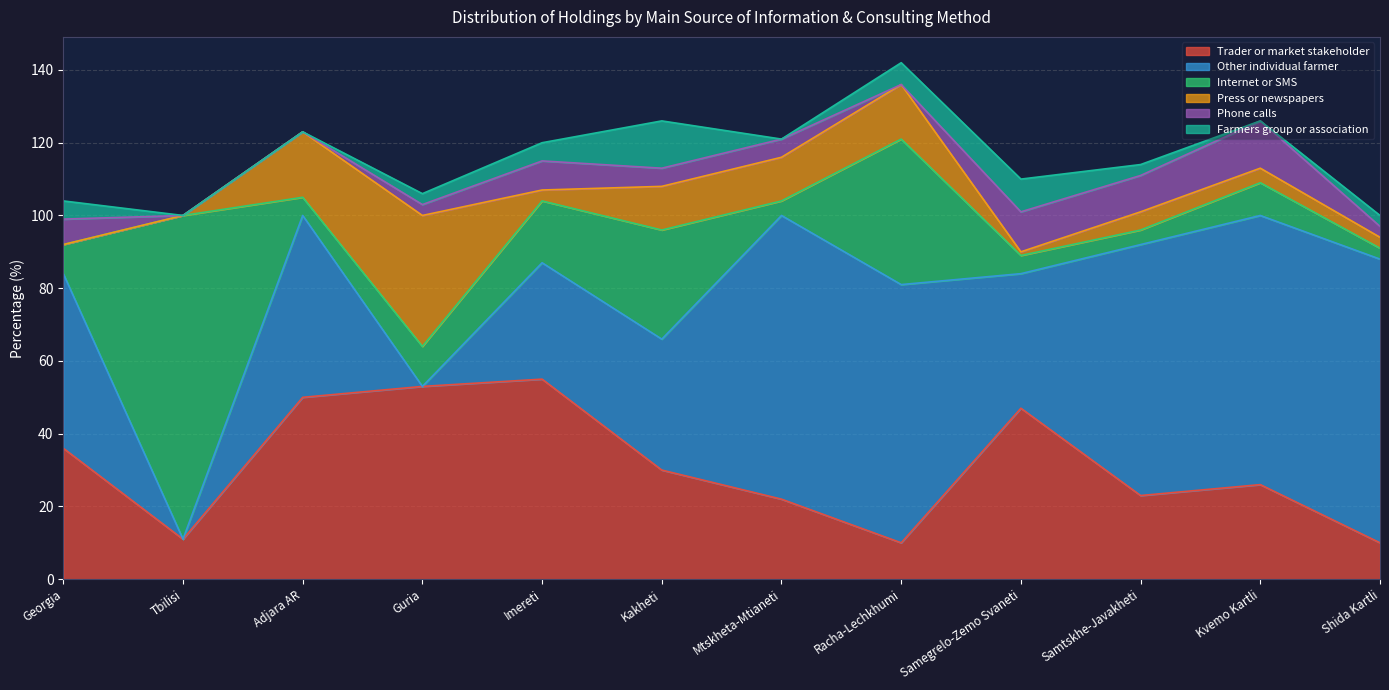

Reading right to left, list all the values displayed in this chart.

Trader or market stakeholder: 10	26	23	47	10	22	30	55	53	50	11	36
Other individual farmer: 78	74	69	37	71	78	36	32	0	50	0	48
Internet or SMS: 3	9	4	5	40	4	30	17	11	5	89	8
Press or newspapers: 3	4	5	1	15	12	12	3	36	18	0	0
Phone calls: 3	13	10	11	0	5	5	8	3	0	0	7
Farmers group or association: 3	0	3	9	6	0	13	5	3	0	0	5